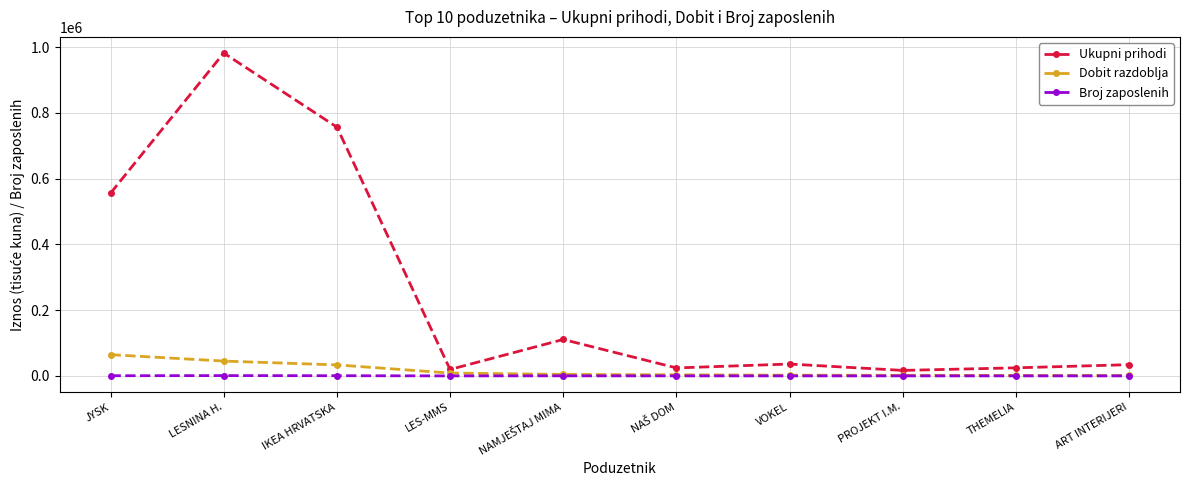

At how many categories does at least one series exceed 165420?

3